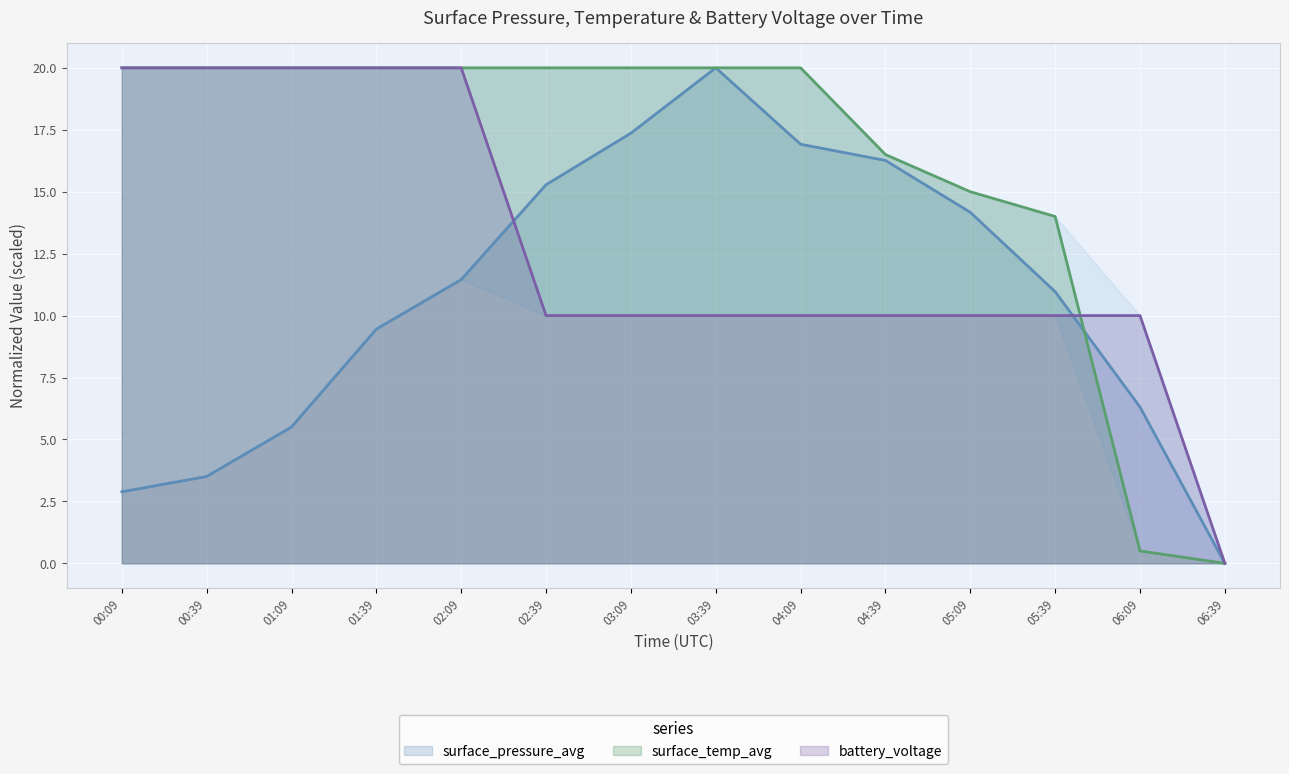

Which series changed the most between 00:39 and 06:39?

surface_temp_avg